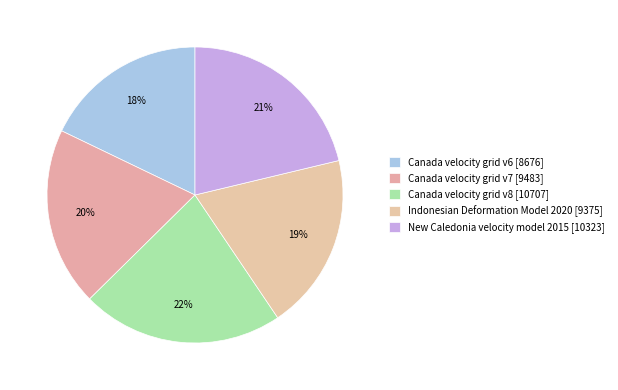

Do Canada velocity grid v7 and Indonesian Deformation Model 2020 together represent more than half of the pie?

No